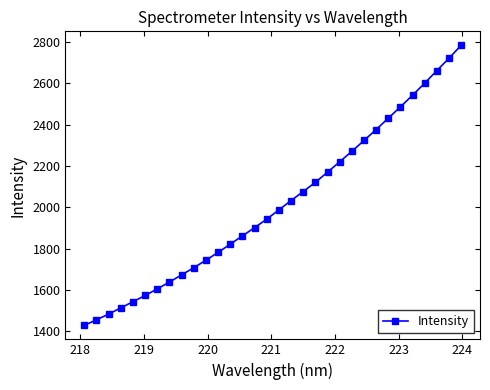

What is the minimum value shown in the chart?

1428.8